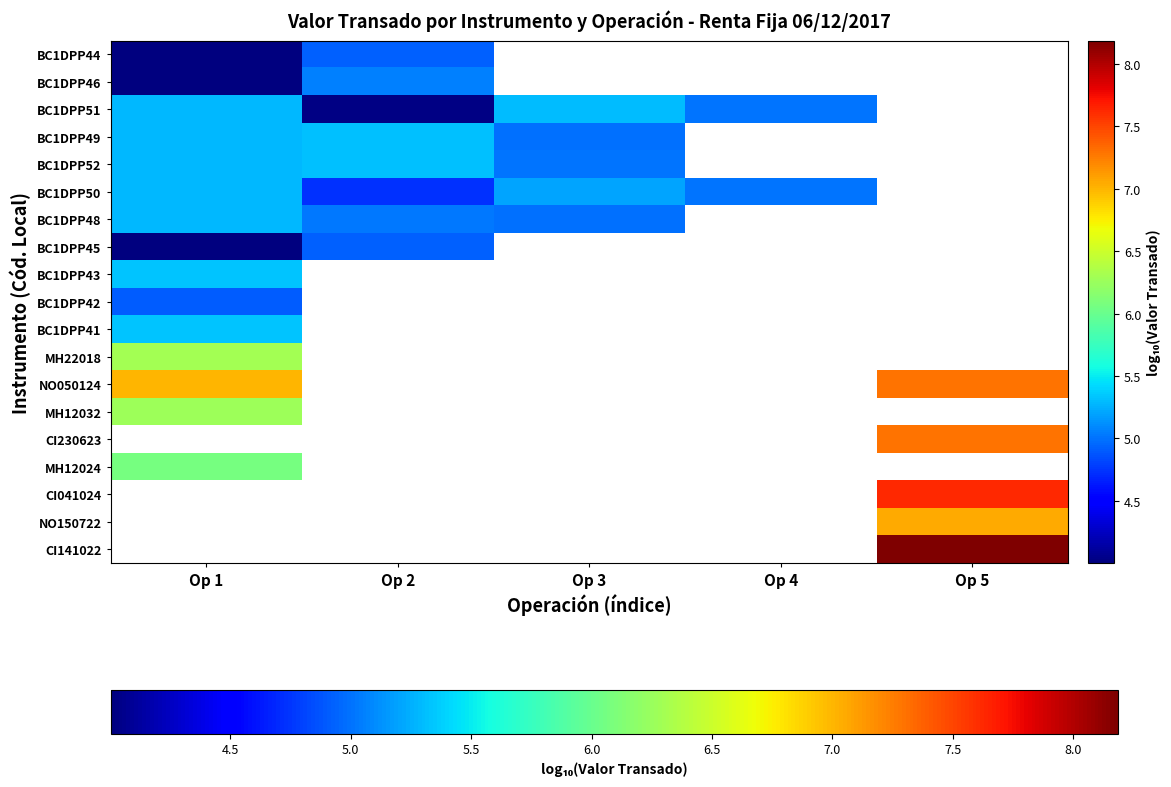

Which label corresponds to the largest value in the chart?

Op 5